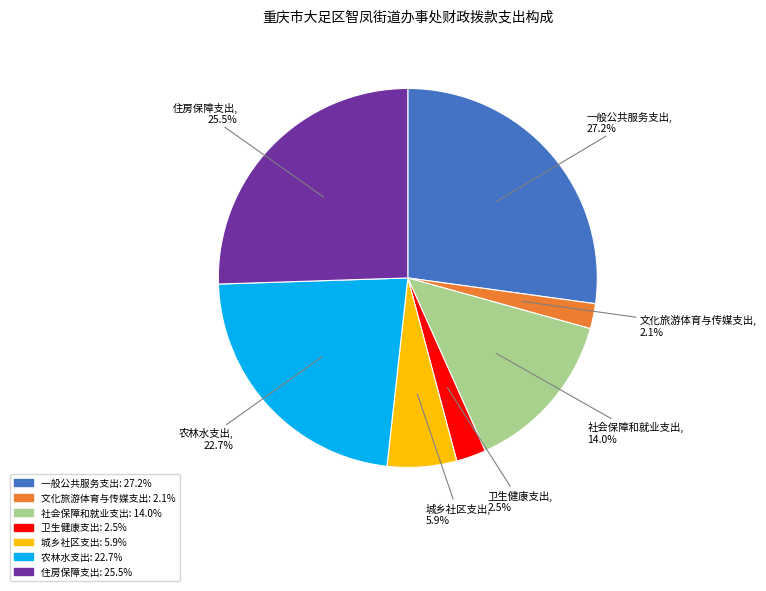

Combined, what portion of the pie is 社会保障和就业支出 and 城乡社区支出?

19.9%